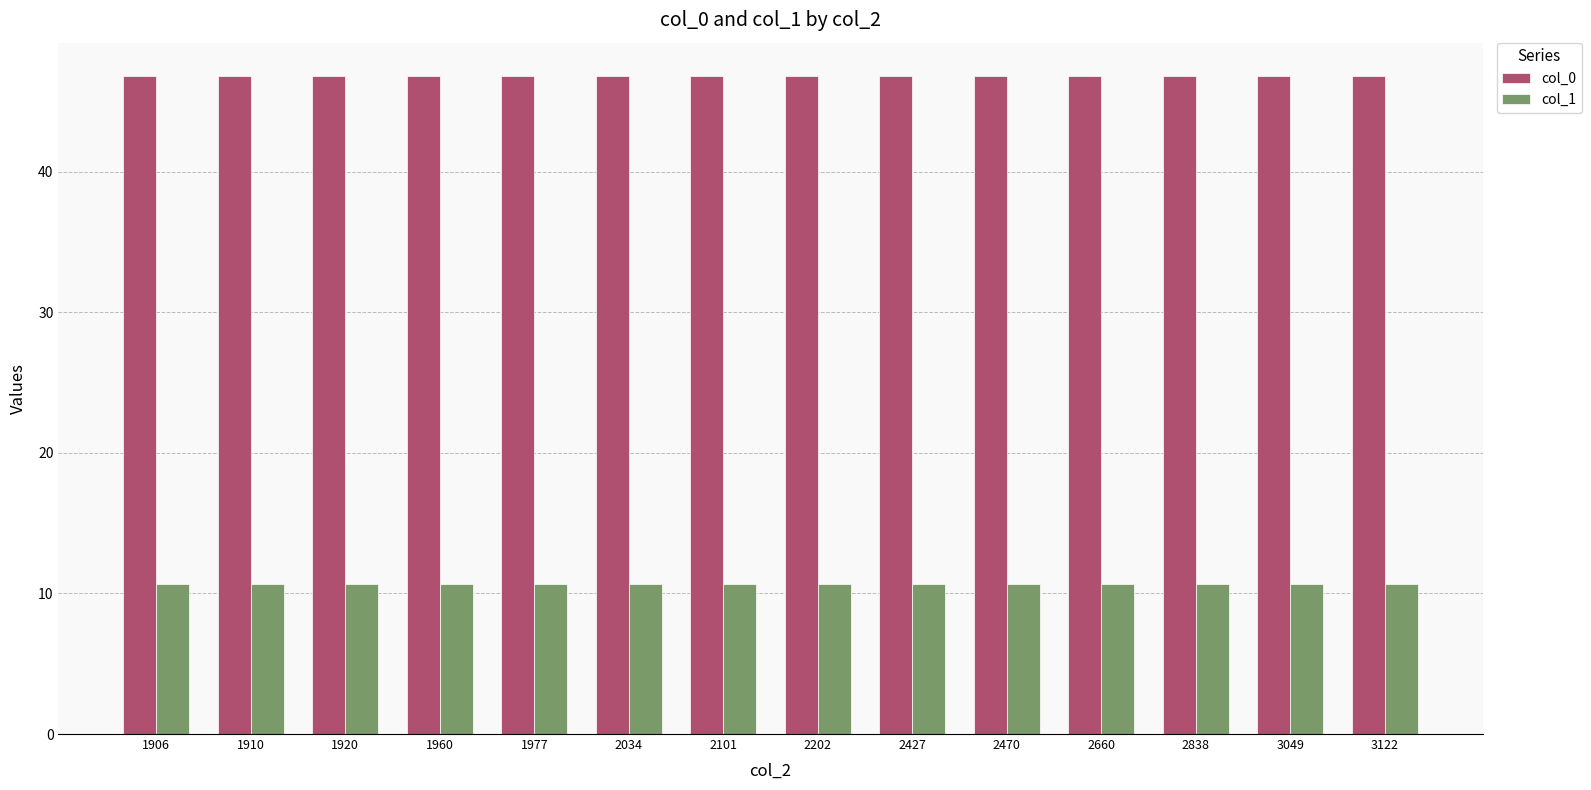

True or false: col_0 has a value of 61.3 at 1920.

False